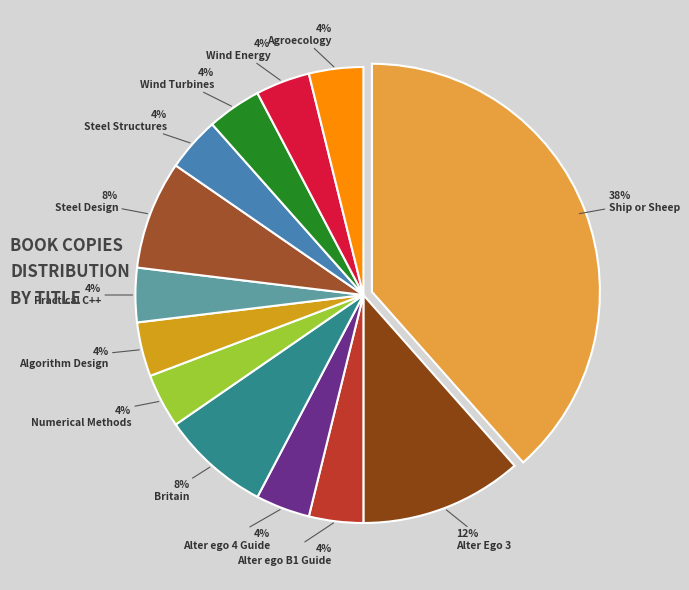

How many slices are in this pie chart?

13